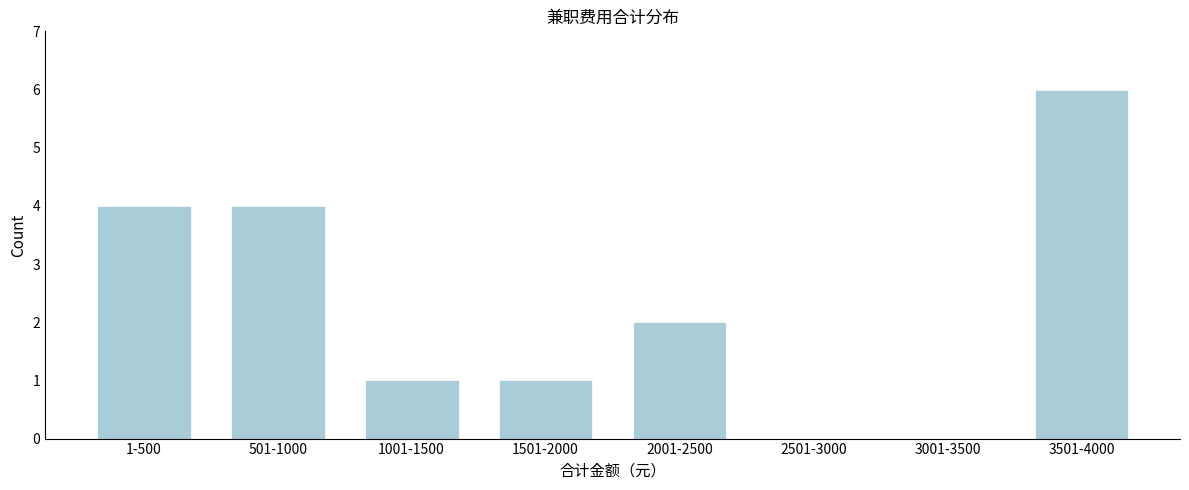

Reading left to right, what are all the values shown in this chart?

1-500=4	501-1000=4	1001-1500=1	1501-2000=1	2001-2500=2	2501-3000=0	3001-3500=0	3501-4000=6